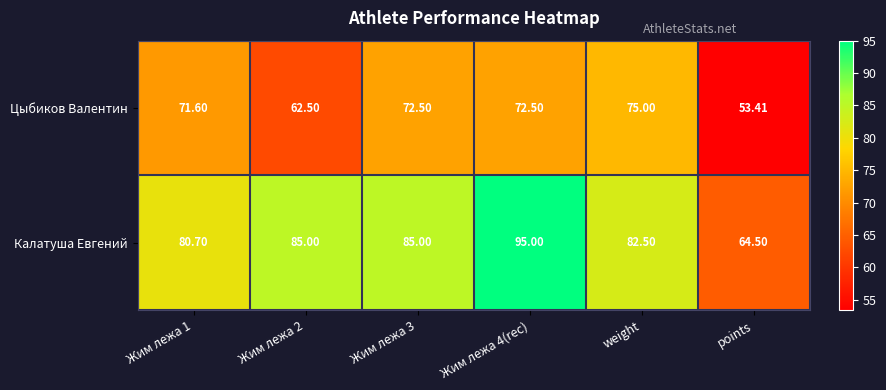

What is the total value across all series at points?

117.9